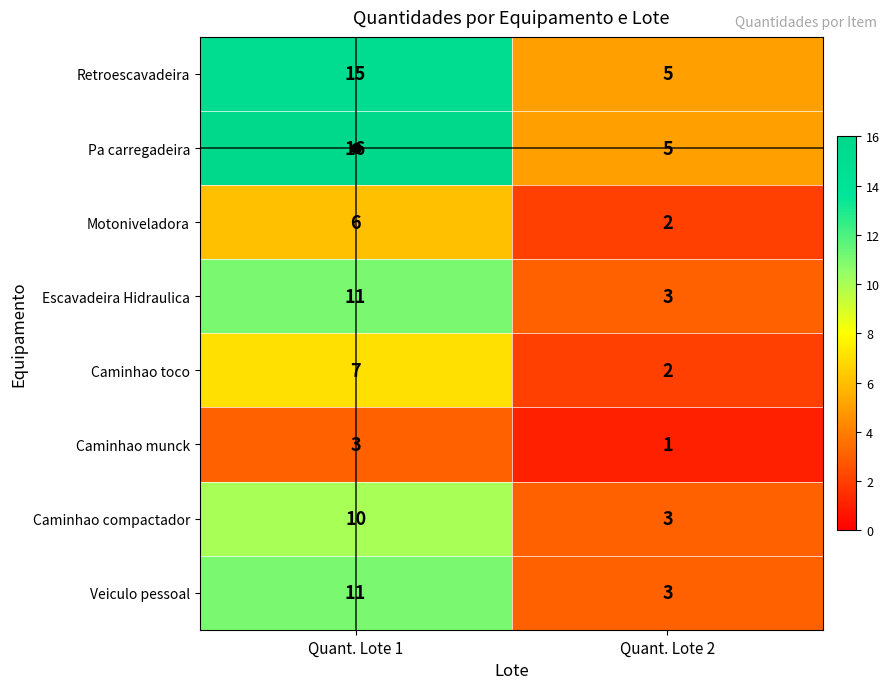

Is the value of Caminhao munck at Quant. Lote 2 greater than the value of Retroescavadeira at Quant. Lote 2?

No